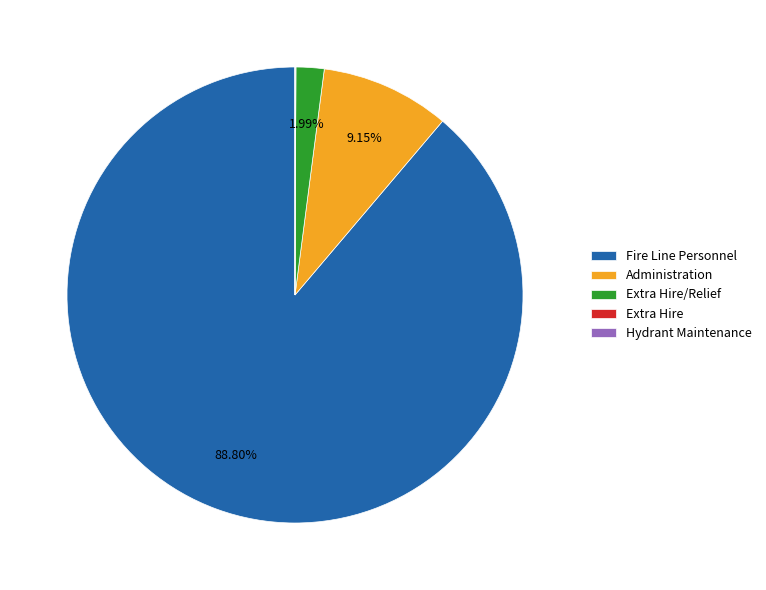

Which category has the biggest portion of the pie?

Fire Line Personnel